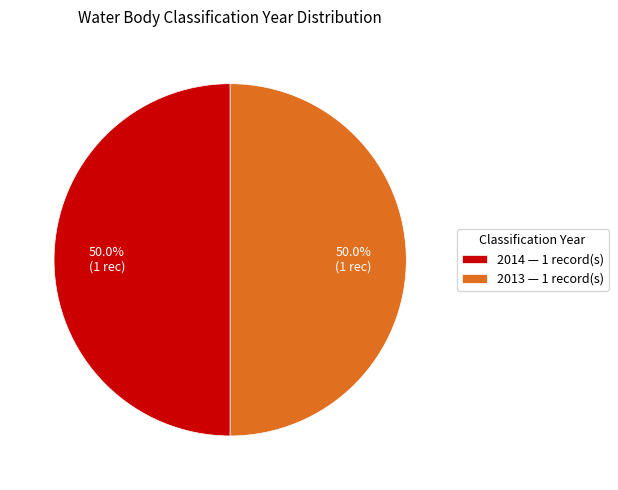

What percentage is NOT represented by 2013?

50.0%